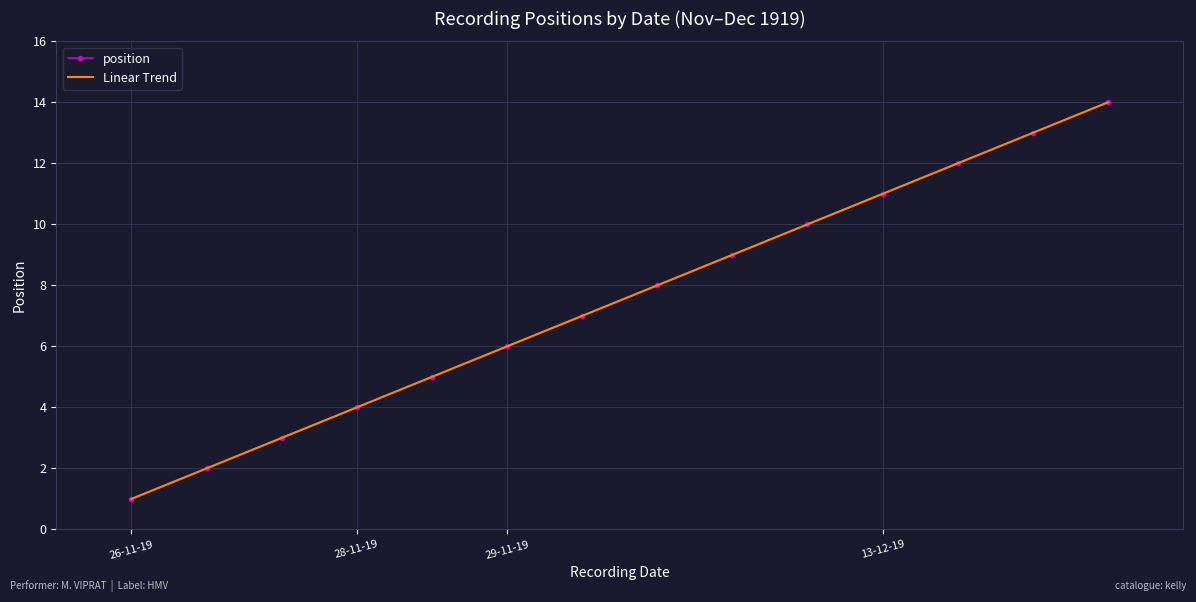

The position series shows 9 at 29-11-19. True or false?

False